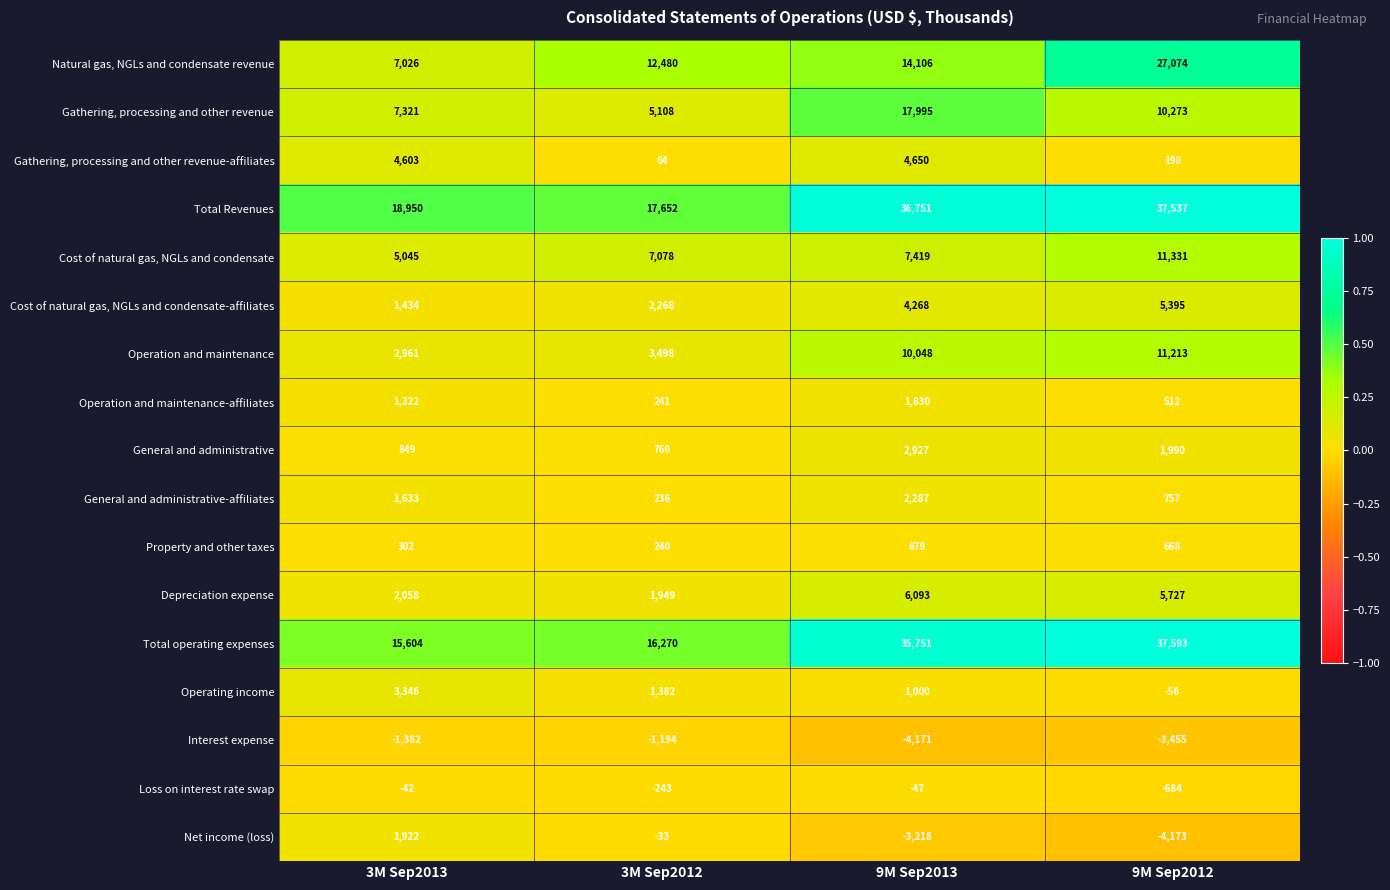

What is the sum of the Interest expense values at 9M Sep2012 and 3M Sep2013?

-4837